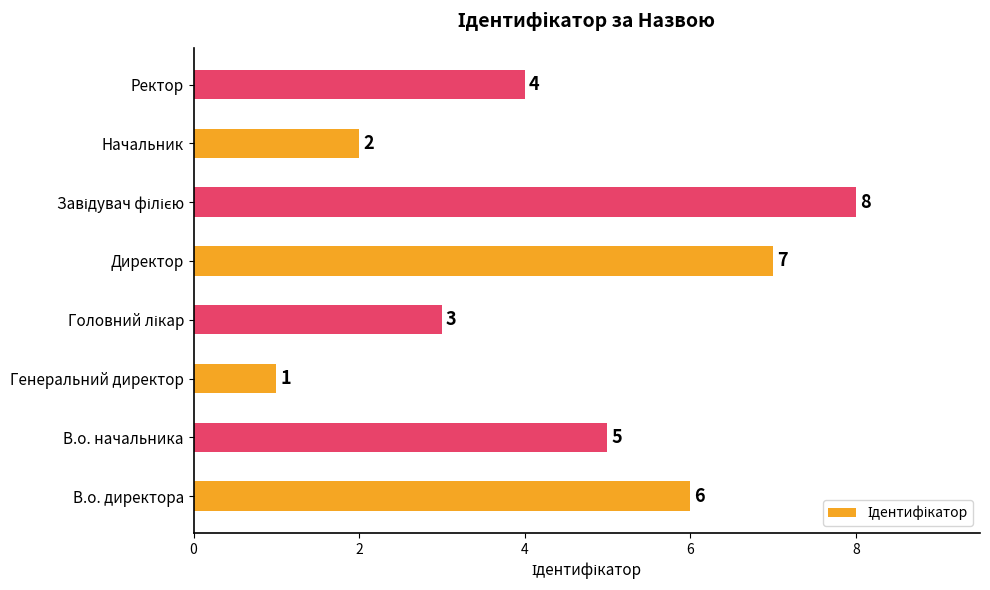

What is the sum of all values?

36